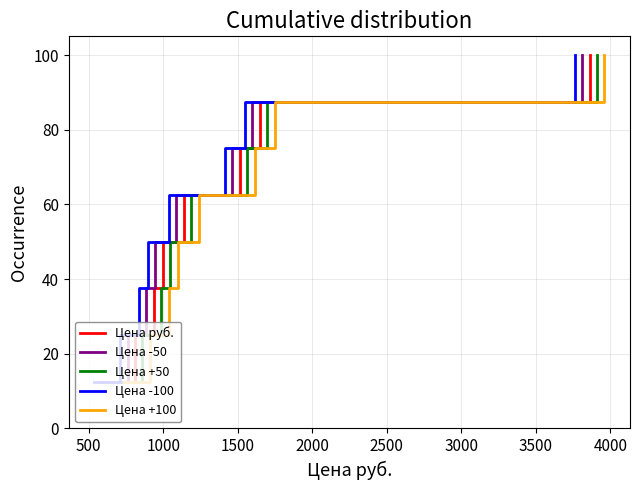

What is the highest value of the Цена -100 series?

100.0